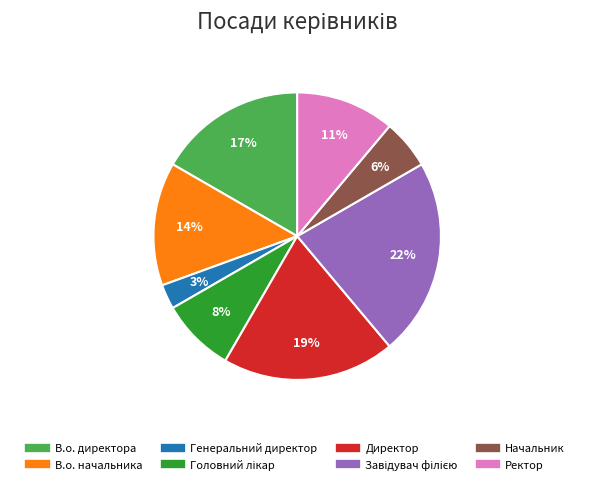

Is it true that Генеральний директор is 3% of the pie?

True